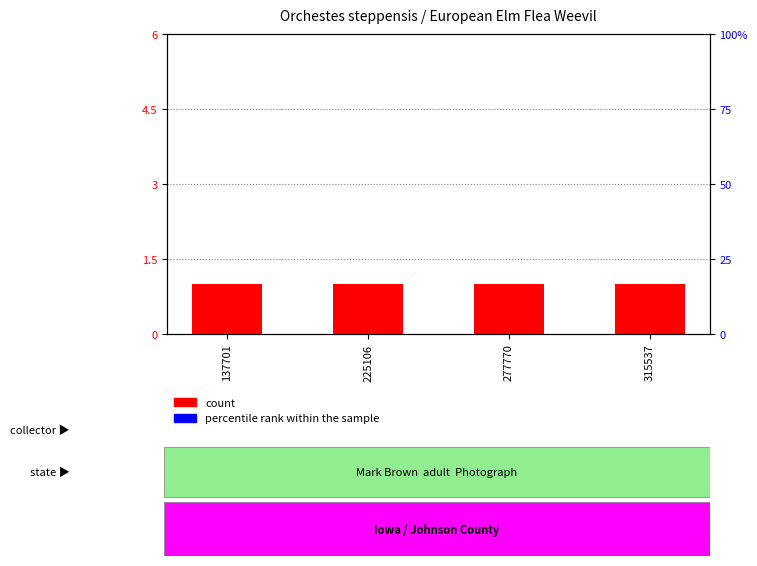

What is the sum of all Count values?

4.0